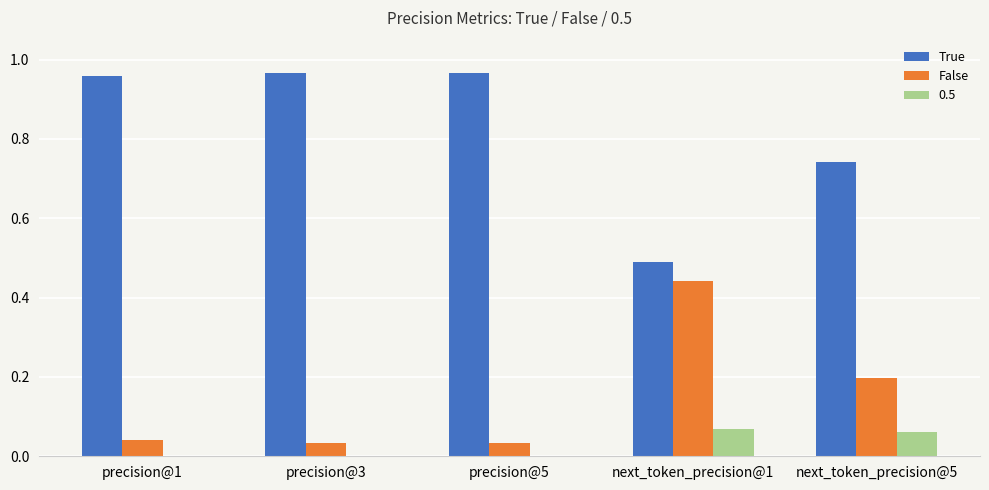

How many groups of bars are there?

5